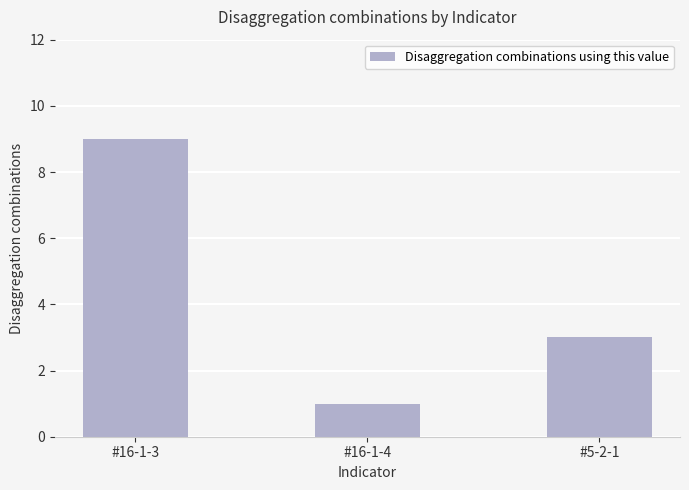

Reading right to left, what are all the values shown in this chart?

#5-2-1=3	#16-1-4=1	#16-1-3=9